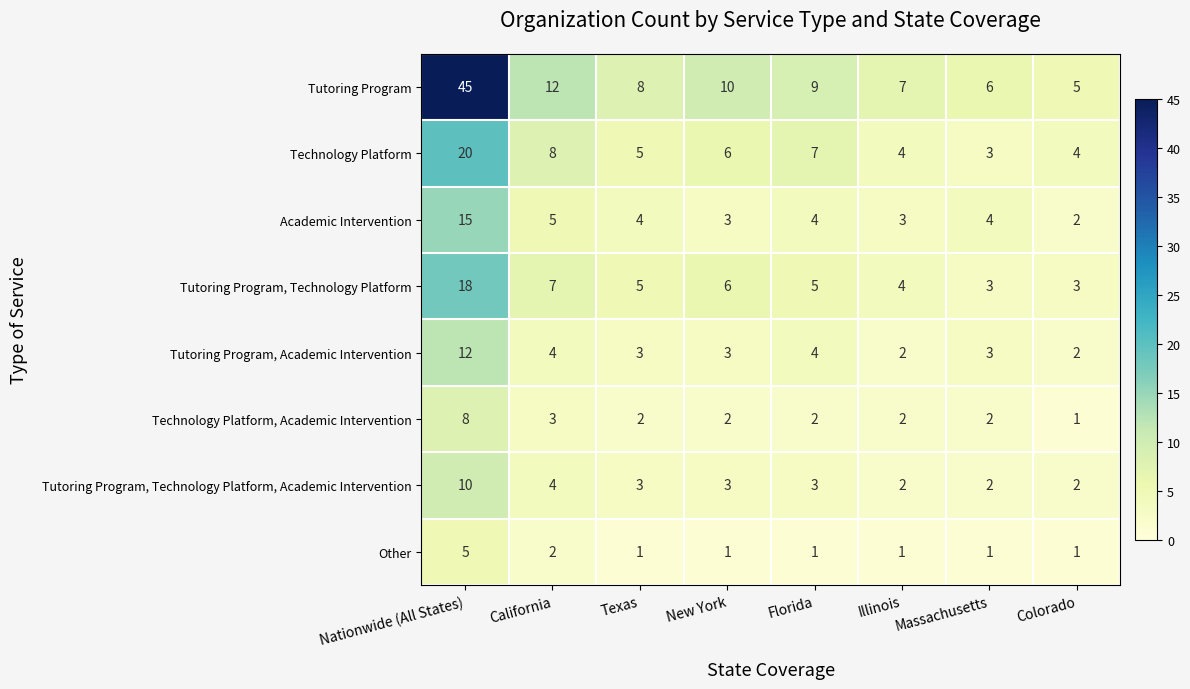

What is the average value of the Academic Intervention series?

5